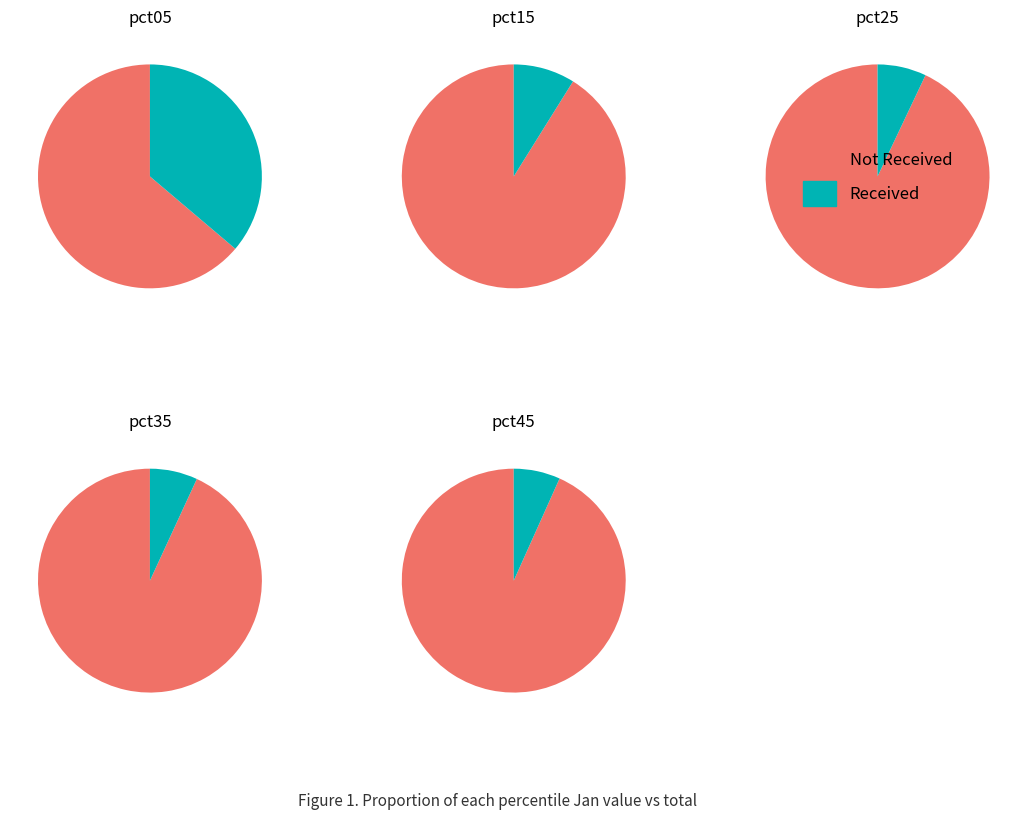

How many segments does this pie chart have?

10